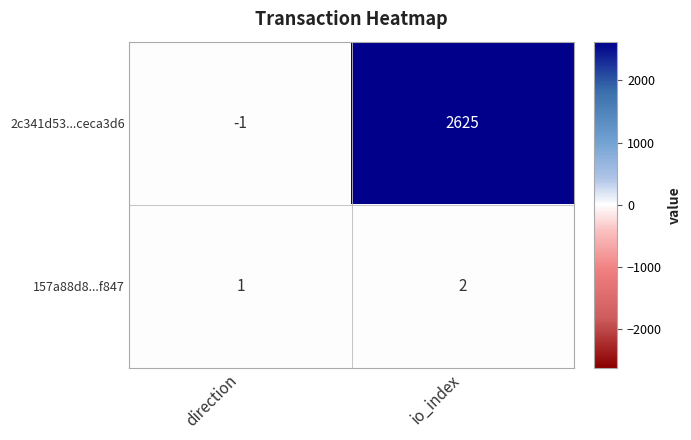

True or false: 2c341d53...ceca3d6 has a value of 2625 at io_index.

True